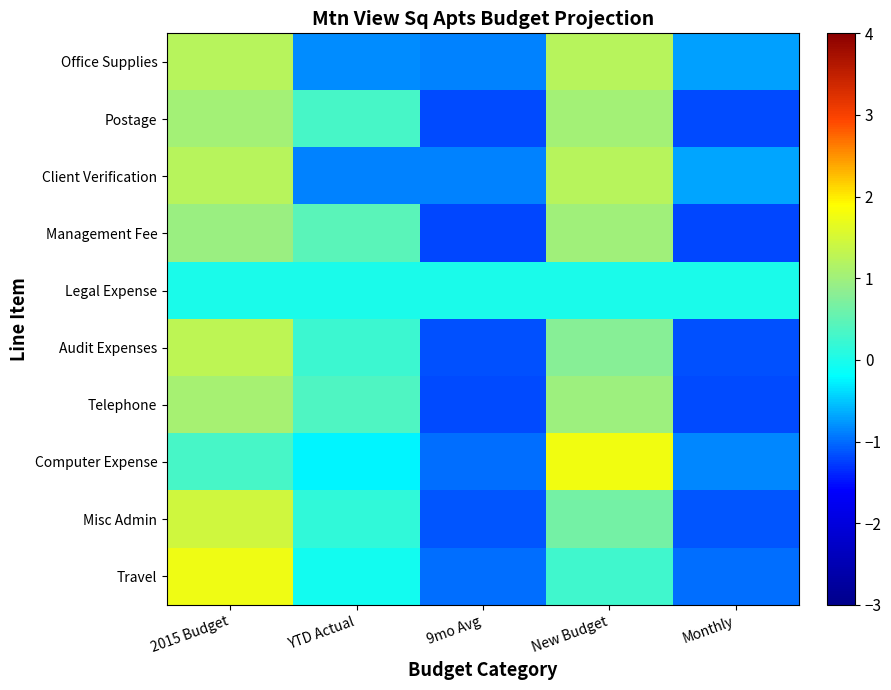

Reading right to left, transcribe all the data shown in this chart.

Office Supplies: Monthly=-0.7	New Budget=1.2	9mo Avg=-0.9	YTD Actual=-0.8	2015 Budget=1.2
Postage: Monthly=-1.2	New Budget=1.0	9mo Avg=-1.2	YTD Actual=0.3	2015 Budget=1.0
Client Verification: Monthly=-0.7	New Budget=1.2	9mo Avg=-0.9	YTD Actual=-0.9	2015 Budget=1.2
Management Fee: Monthly=-1.2	New Budget=1.0	9mo Avg=-1.2	YTD Actual=0.5	2015 Budget=0.9
Legal Expense: Monthly=0.0	New Budget=0.0	9mo Avg=0.0	YTD Actual=0.0	2015 Budget=0.0
Audit Expenses: Monthly=-1.2	New Budget=0.8	9mo Avg=-1.2	YTD Actual=0.2	2015 Budget=1.3
Telephone: Monthly=-1.2	New Budget=1.0	9mo Avg=-1.2	YTD Actual=0.4	2015 Budget=1.0
Computer Expense: Monthly=-0.8	New Budget=1.8	9mo Avg=-1.0	YTD Actual=-0.3	2015 Budget=0.3
Misc Admin: Monthly=-1.1	New Budget=0.6	9mo Avg=-1.1	YTD Actual=0.2	2015 Budget=1.4
Travel: Monthly=-1.0	New Budget=0.3	9mo Avg=-1.0	YTD Actual=-0.1	2015 Budget=1.7